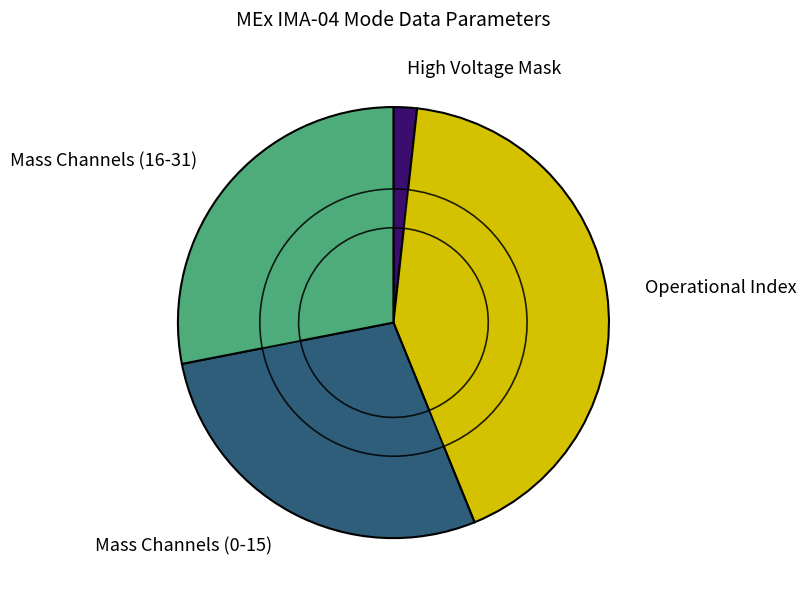

The Operational Index slice represents 99% of the pie. True or false?

False